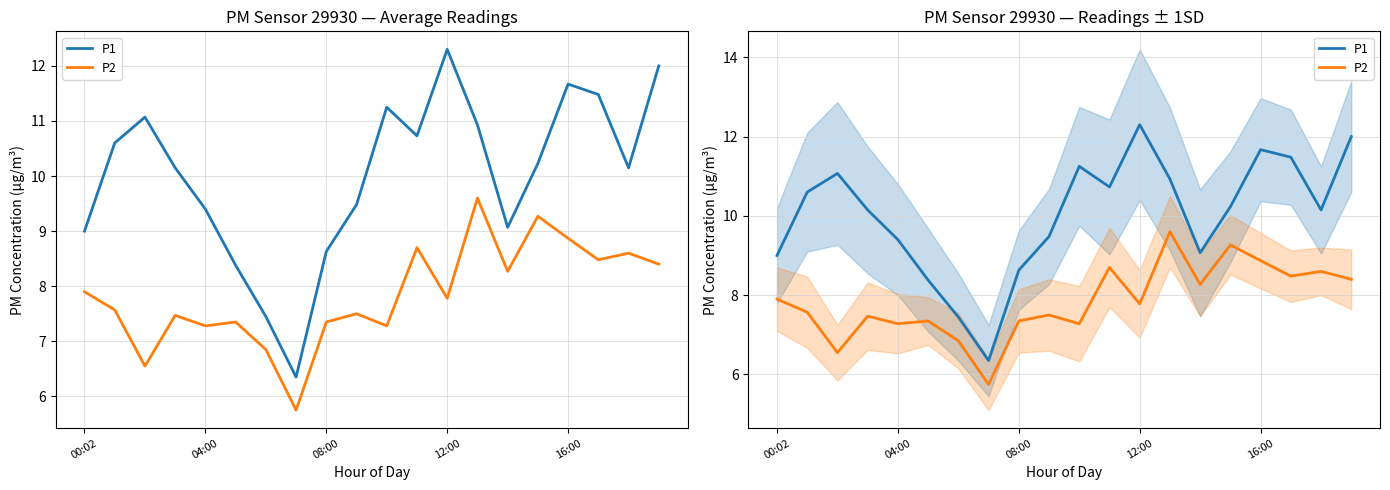

Is this an area chart (filled region under the line)?

No